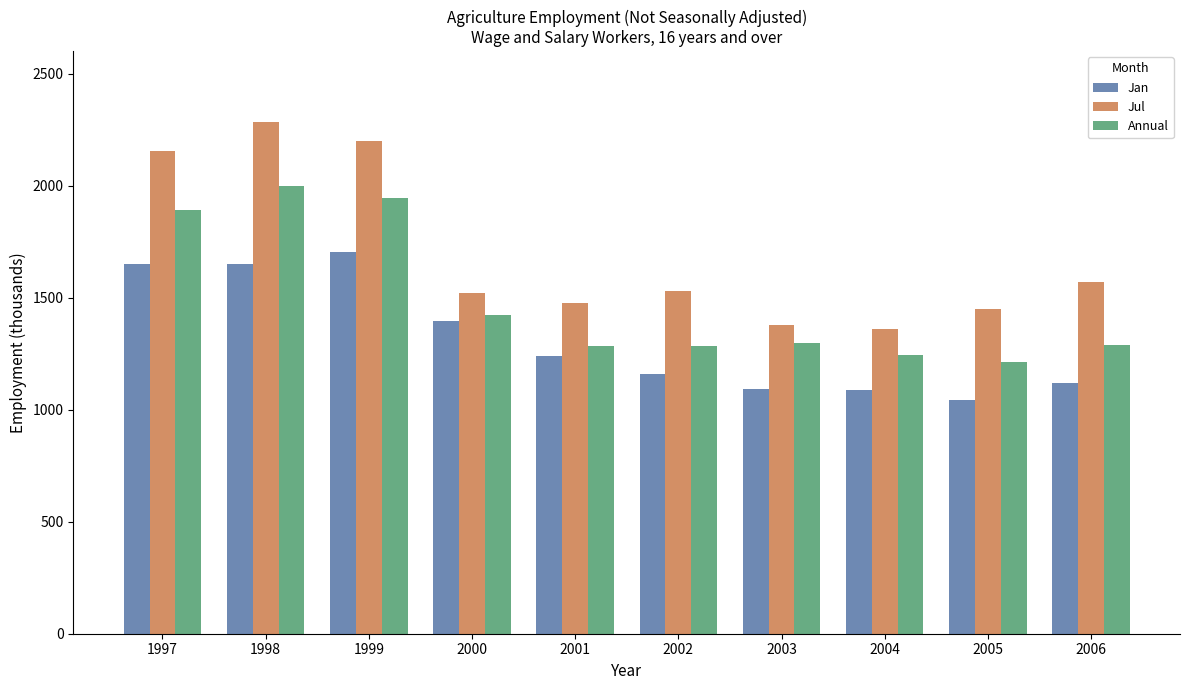

Which series has the widest spread of values?

Jul